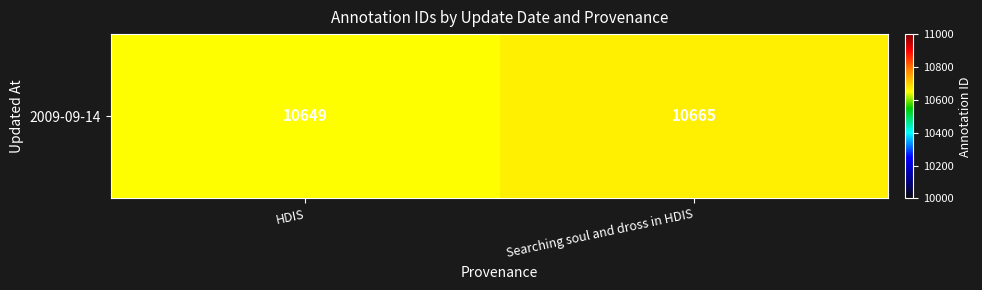

True or false: the data shows 6171 at HDIS.

False